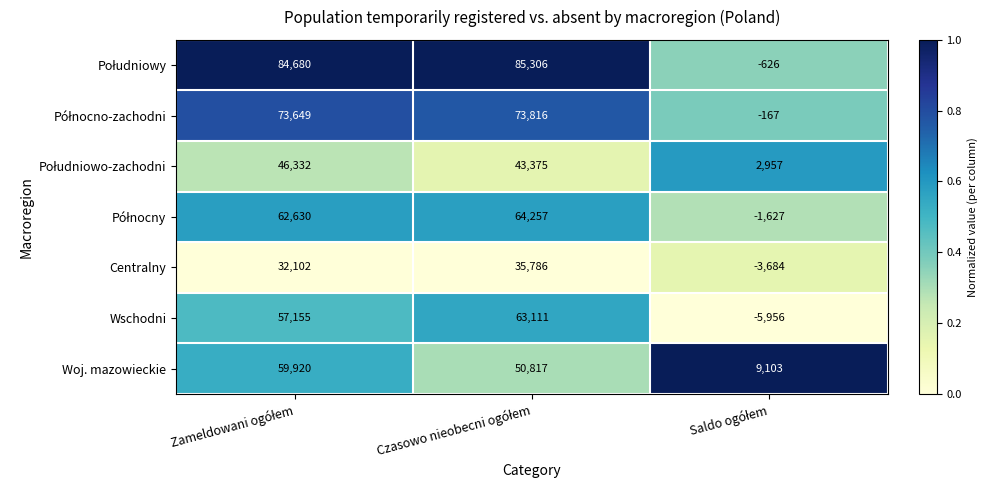

What is the maximum value for Centralny?

35786